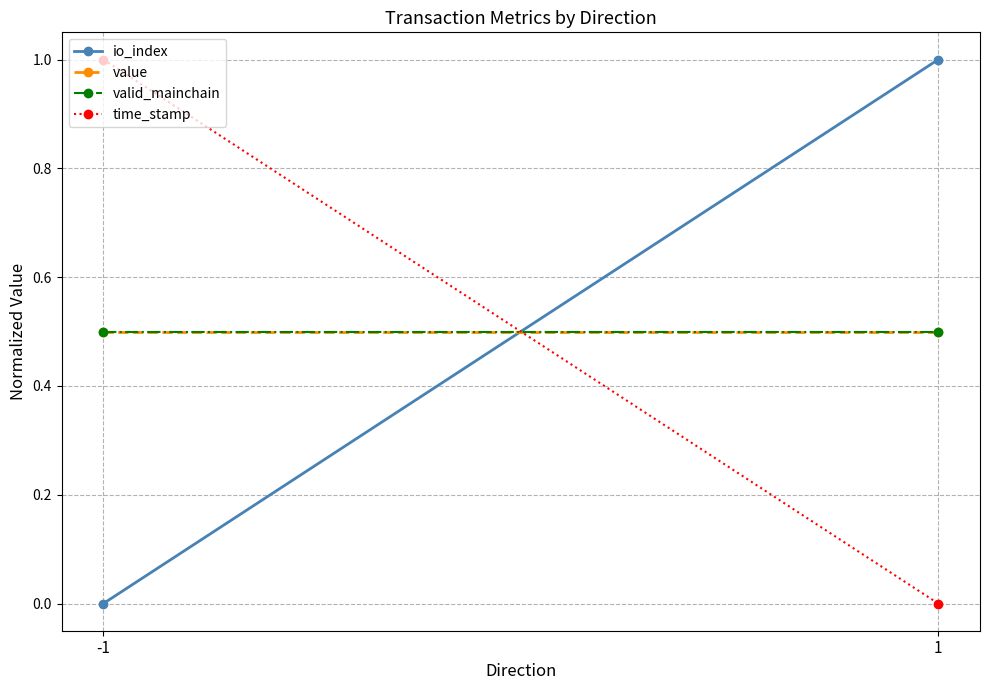

Is it true that value equals 0.5 at 1?

True